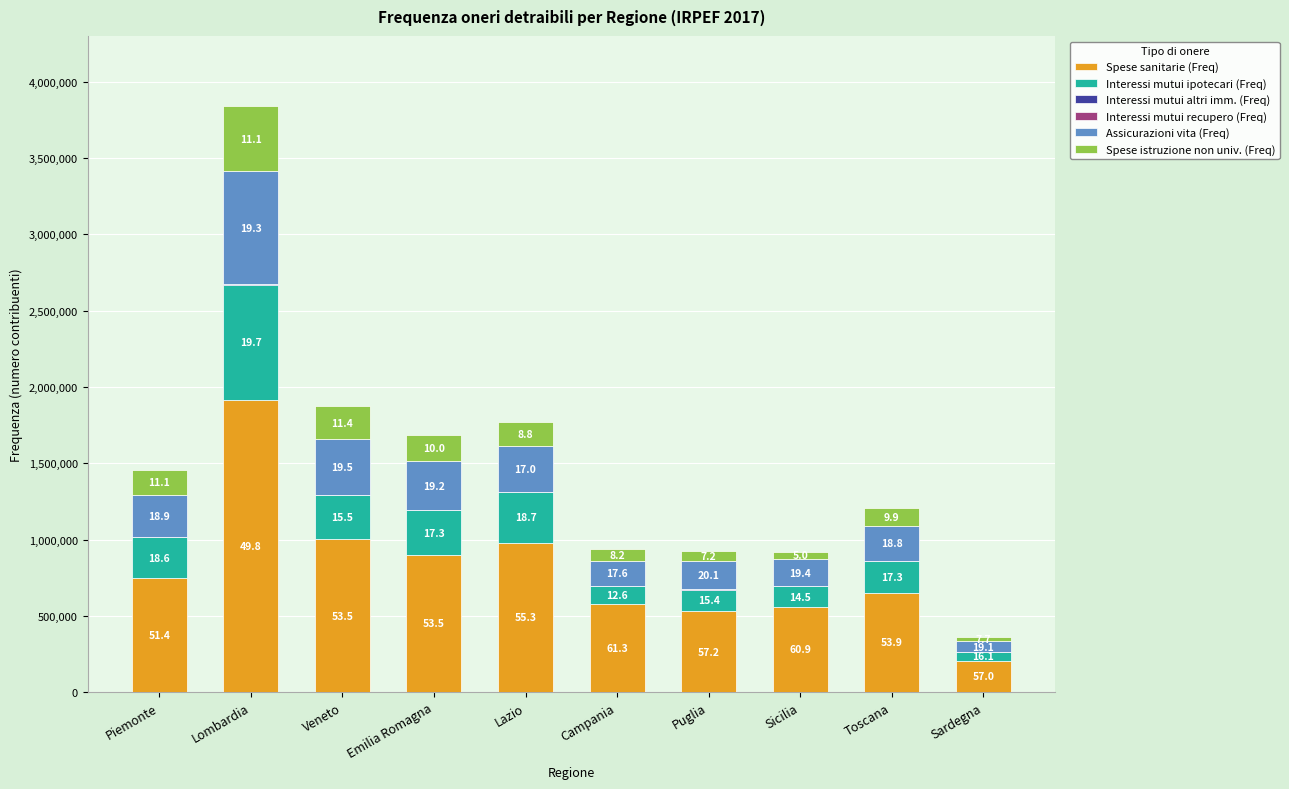

Are the bars grouped side by side (vs. stacked)?

No